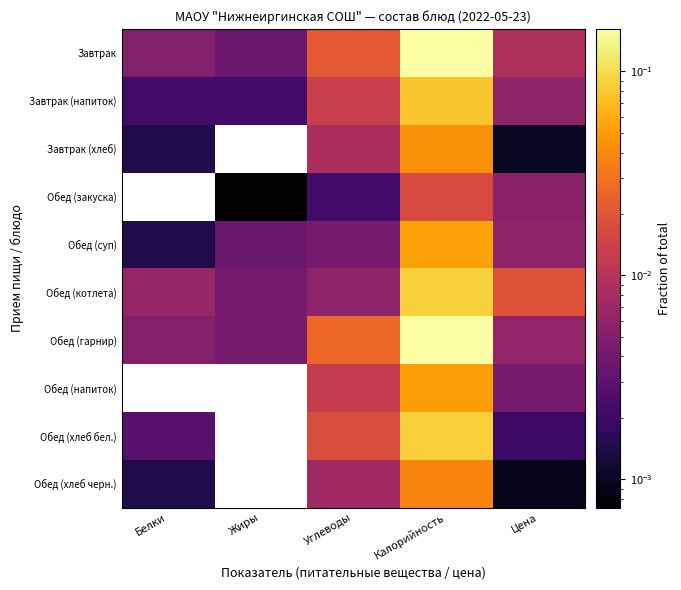

Reading right to left, extract all data points from this chart.

Завтрак: Цена=0.0	Калорийность=0.2	Углеводы=0.0	Жиры=0.0	Белки=0.0
Завтрак (напиток): Цена=0.0	Калорийность=0.1	Углеводы=0.0	Жиры=0.0	Белки=0.0
Завтрак (хлеб): Цена=0.0	Калорийность=0.0	Углеводы=0.0	Жиры=0.0	Белки=0.0
Обед (закуска): Цена=0.0	Калорийность=0.0	Углеводы=0.0	Жиры=0.0	Белки=0.0
Обед (суп): Цена=0.0	Калорийность=0.1	Углеводы=0.0	Жиры=0.0	Белки=0.0
Обед (котлета): Цена=0.0	Калорийность=0.1	Углеводы=0.0	Жиры=0.0	Белки=0.0
Обед (гарнир): Цена=0.0	Калорийность=0.2	Углеводы=0.0	Жиры=0.0	Белки=0.0
Обед (напиток): Цена=0.0	Калорийность=0.1	Углеводы=0.0	Жиры=0.0	Белки=0.0
Обед (хлеб бел.): Цена=0.0	Калорийность=0.1	Углеводы=0.0	Жиры=0.0	Белки=0.0
Обед (хлеб черн.): Цена=0.0	Калорийность=0.0	Углеводы=0.0	Жиры=0.0	Белки=0.0